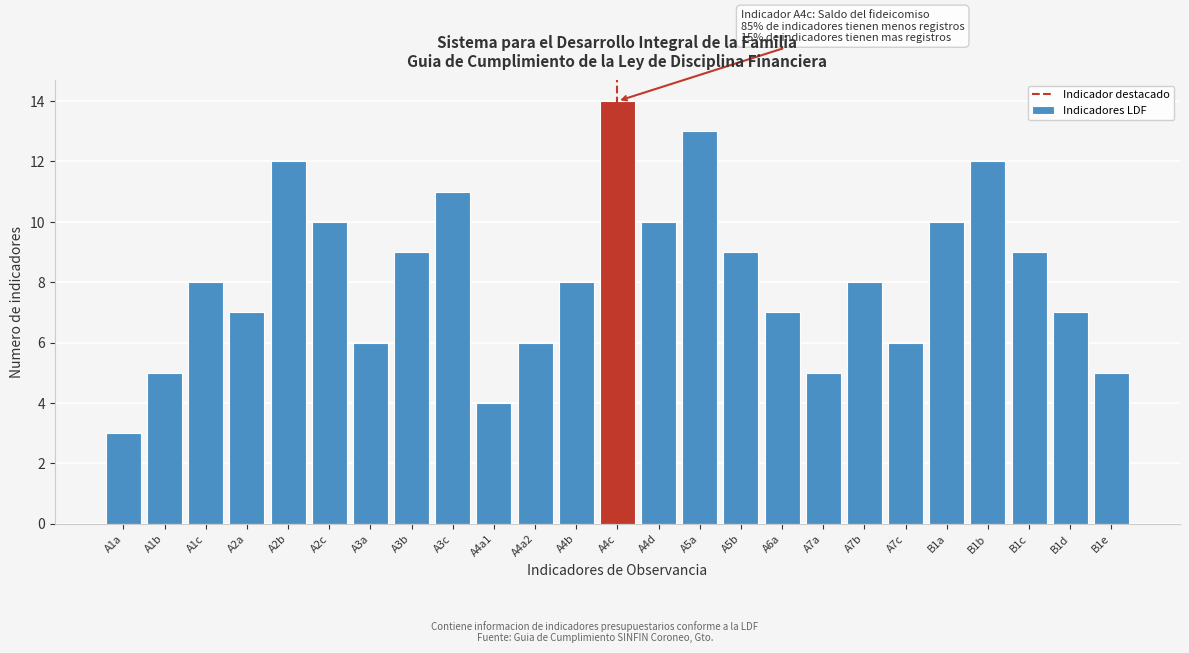

Reading left to right, extract all data points from this chart.

3	5	8	7	12	10	6	9	11	4	6	8	14	10	13	9	7	5	8	6	10	12	9	7	5